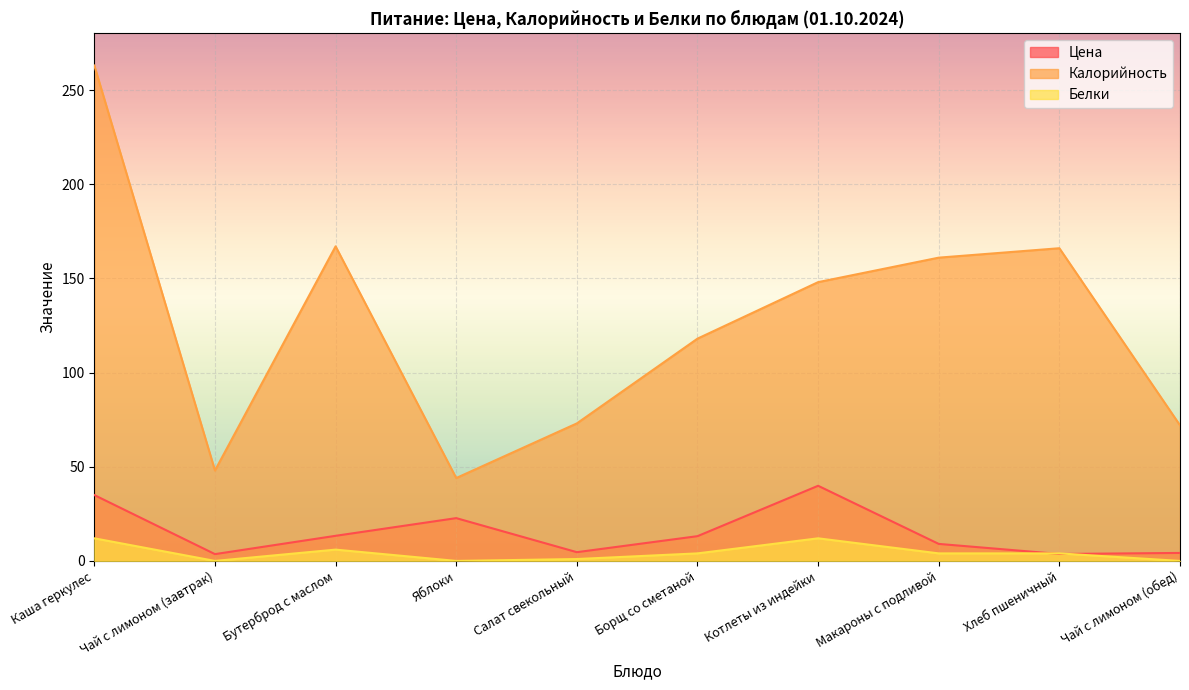

What is the label of the 4th point from the right?

Котлеты из индейки